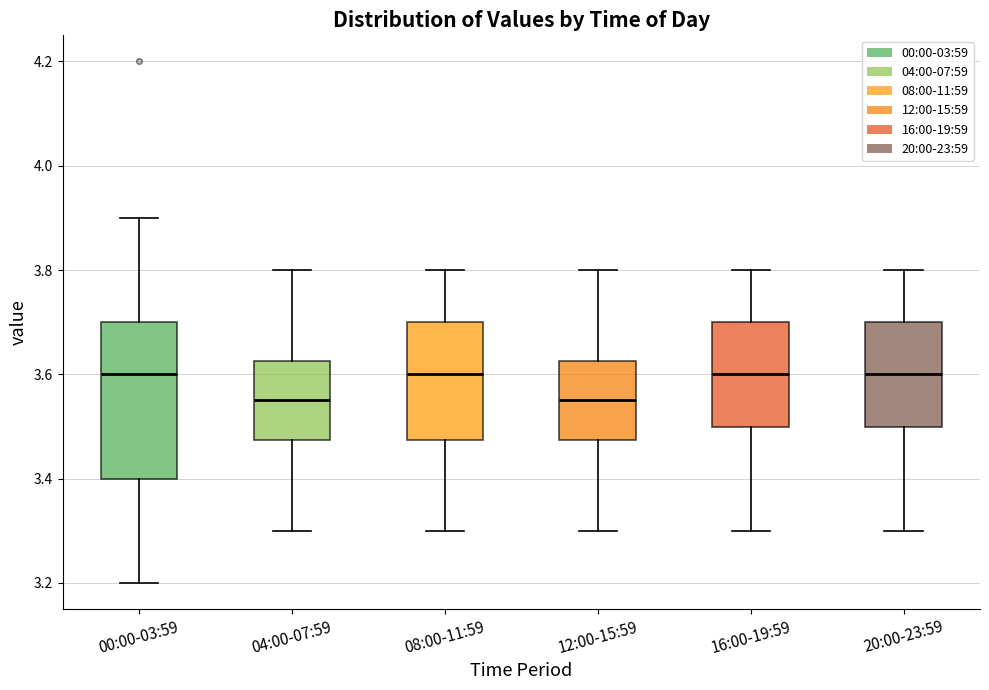

Comparing the boxes themselves (not the whiskers), which one is the tallest?

00:00-03:59